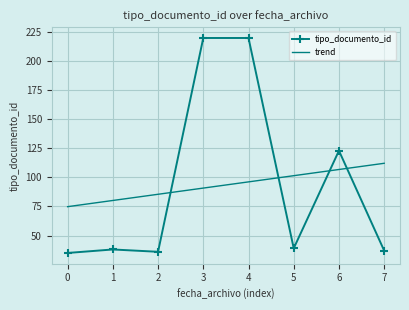

What is the smallest value displayed?

35